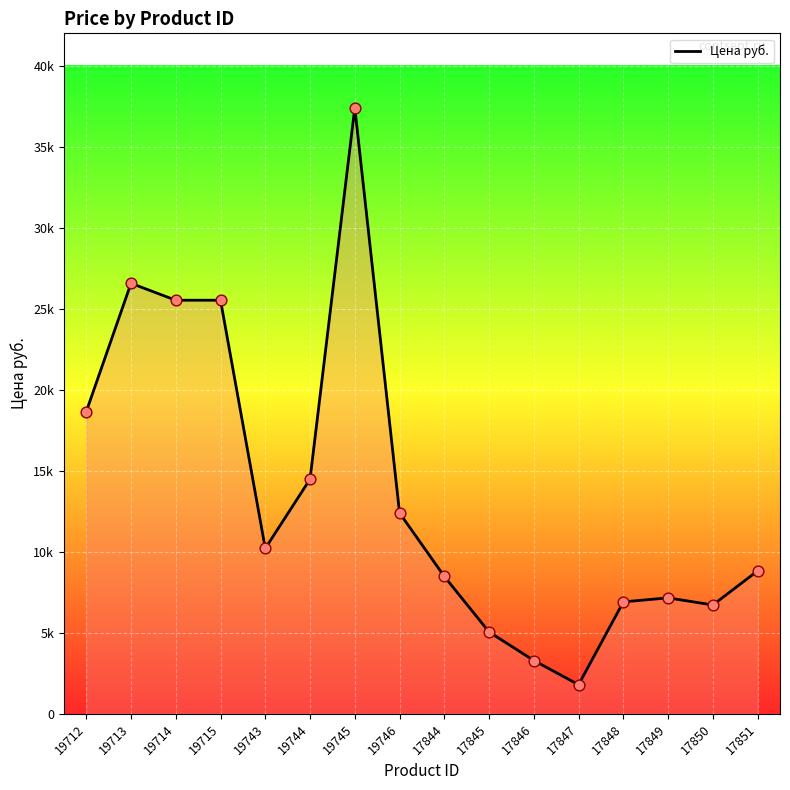

Approximately how many times larger is the value at 17847 compared to 19746?

0.1